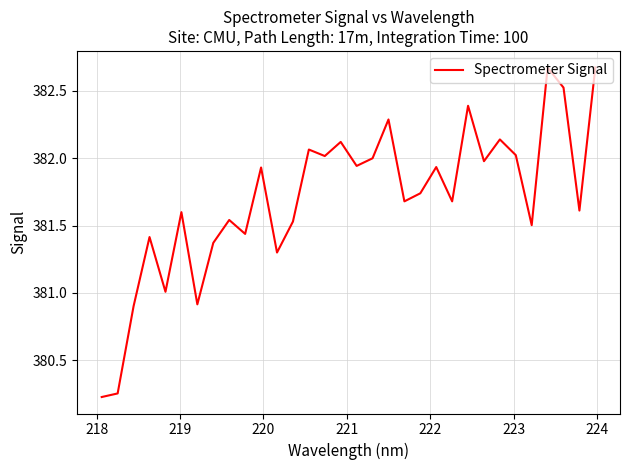

What is the minimum value shown in the chart?

380.2